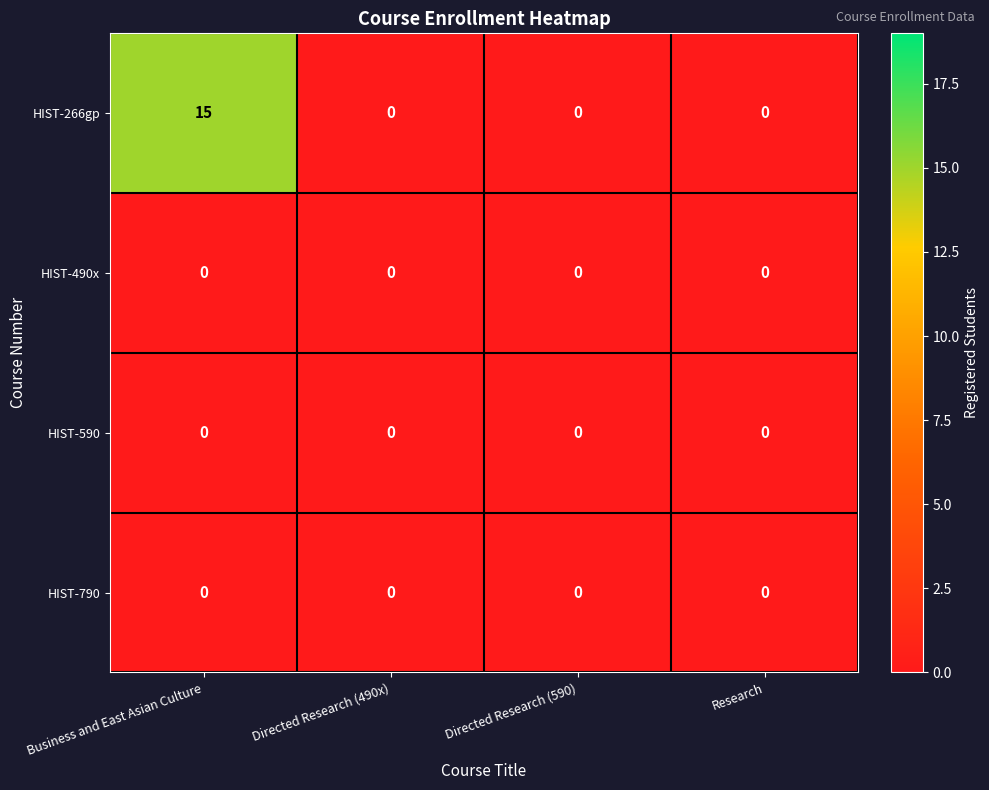

At which category is the sum across all series the highest?

Business and East Asian Culture